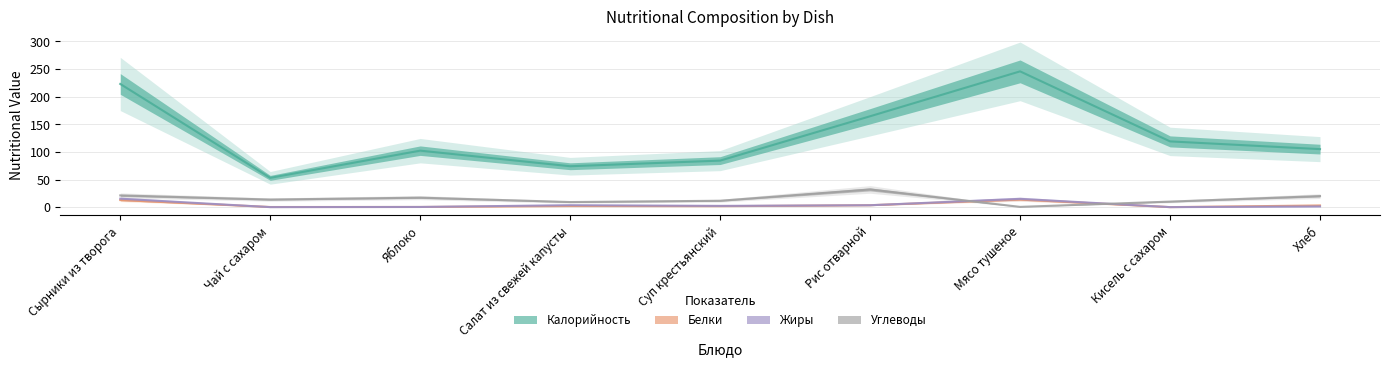

Which series has the largest range (max minus min)?

Калорийность